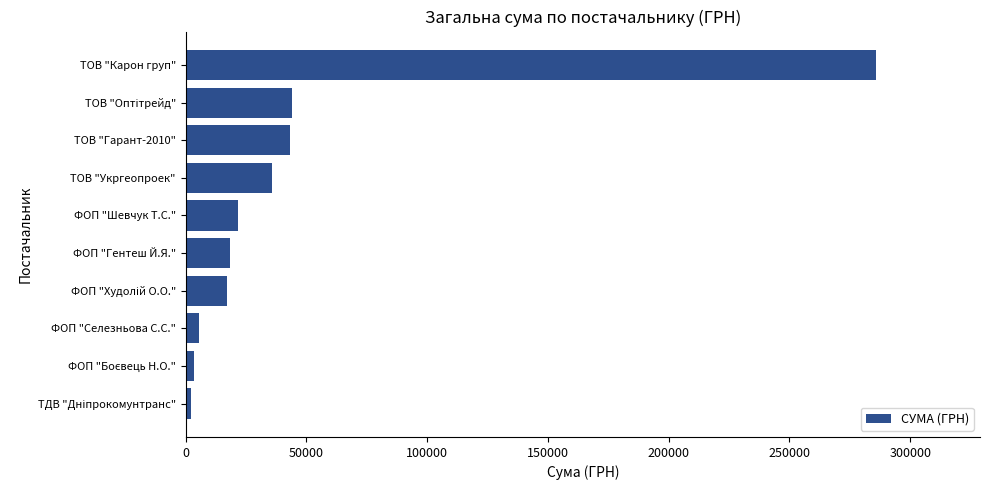

The chart shows a value of 129458.2 at ТОВ "Карон груп". True or false?

False